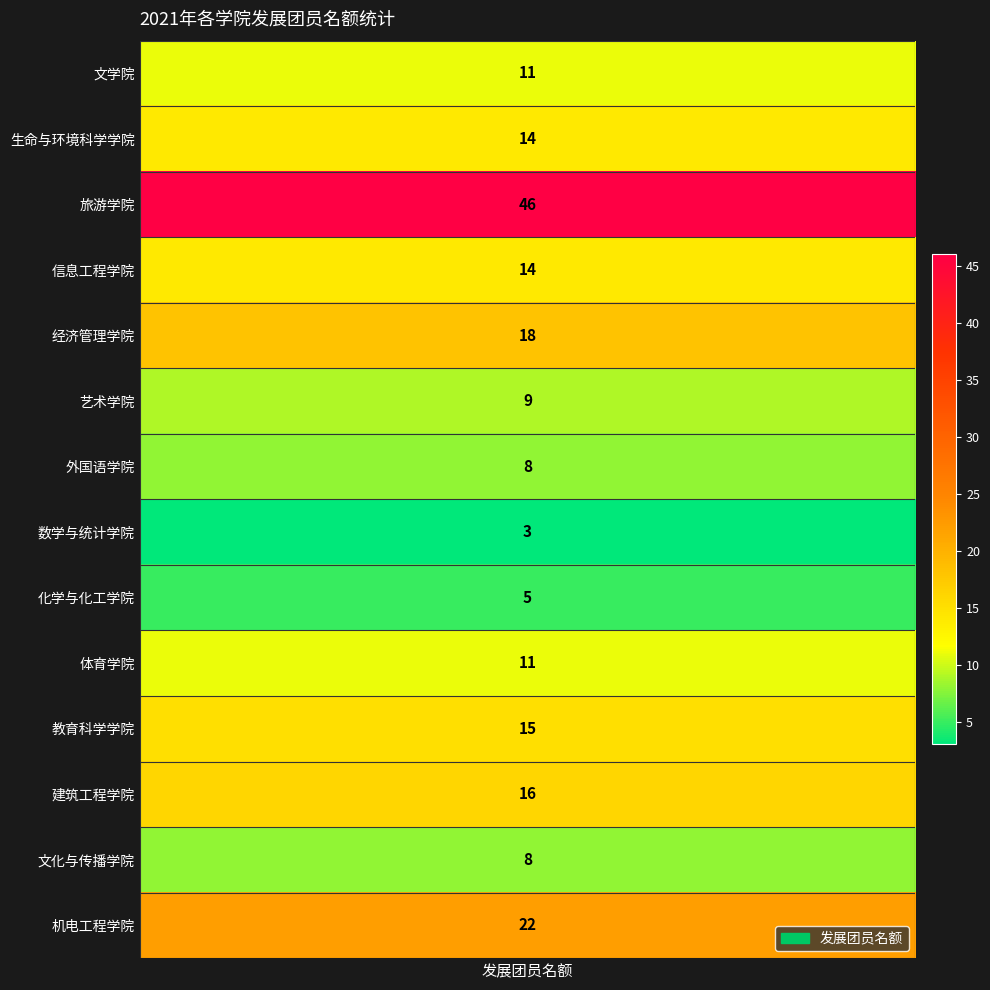

Between 文化与传播学院 and 外国语学院, which is larger?

文化与传播学院